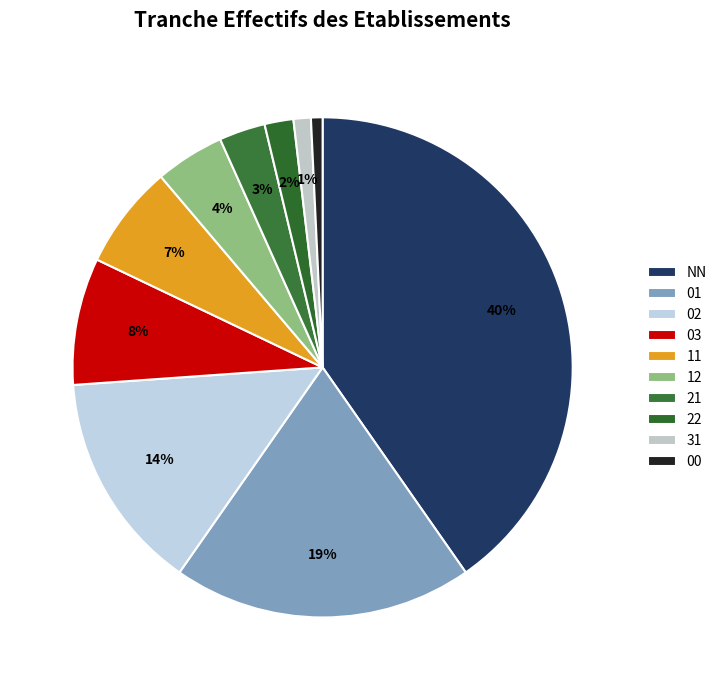

How many slices are in this pie chart?

10